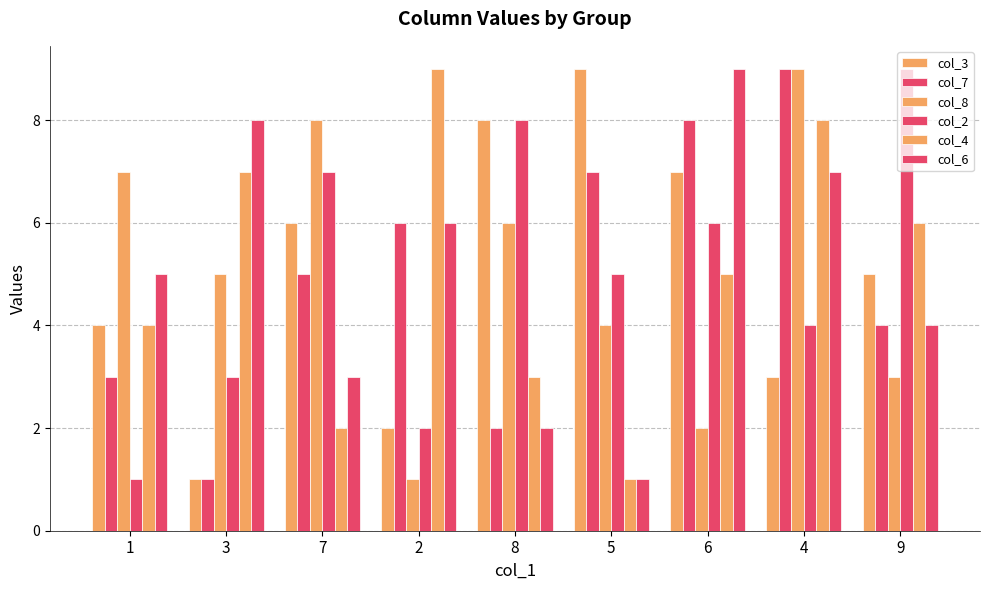

What is the sum of all col_7 values?

45